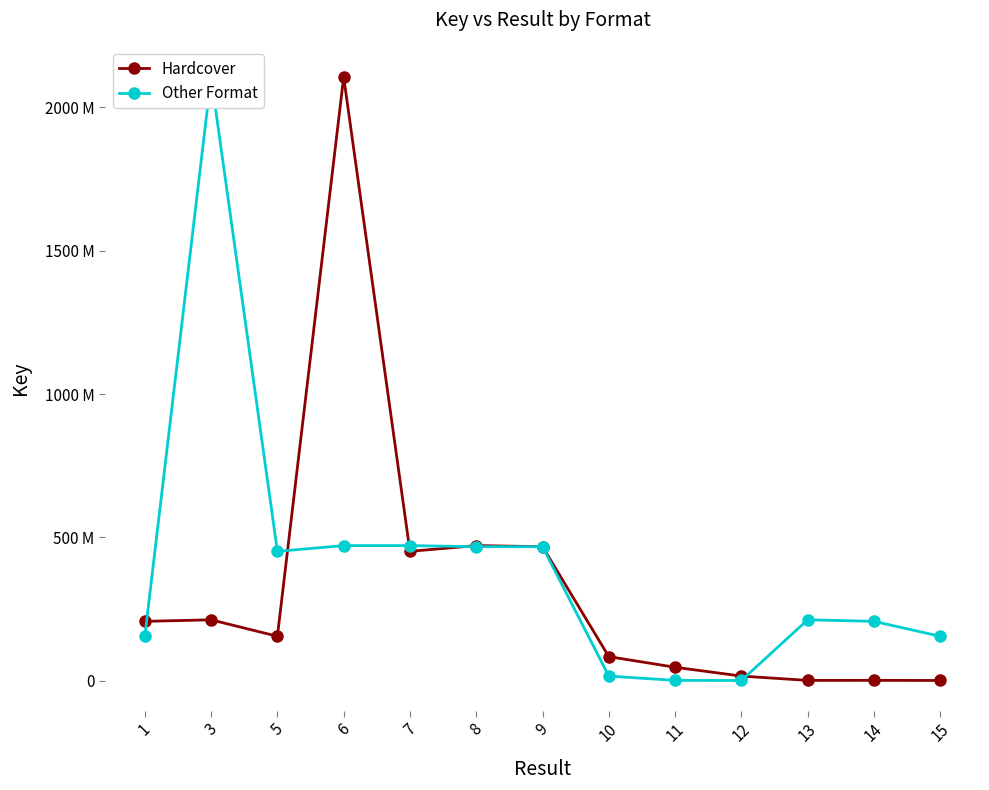

What is the spread (max minus min) of values at 5?

296223196